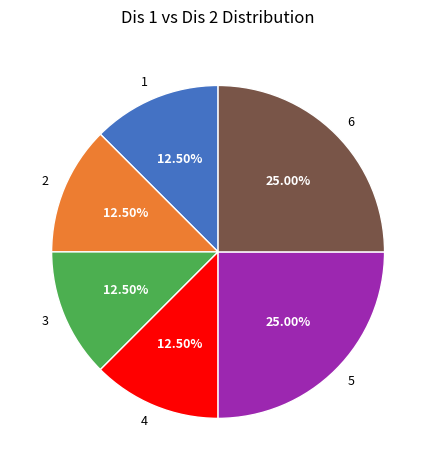

Between 5 and 1, which is larger?

5